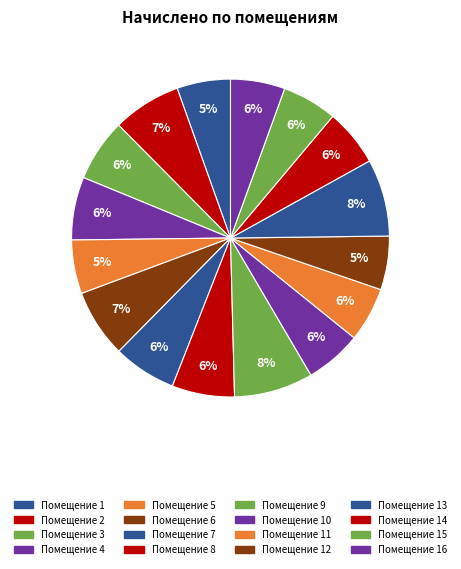

Count the number of slices in the pie.

16